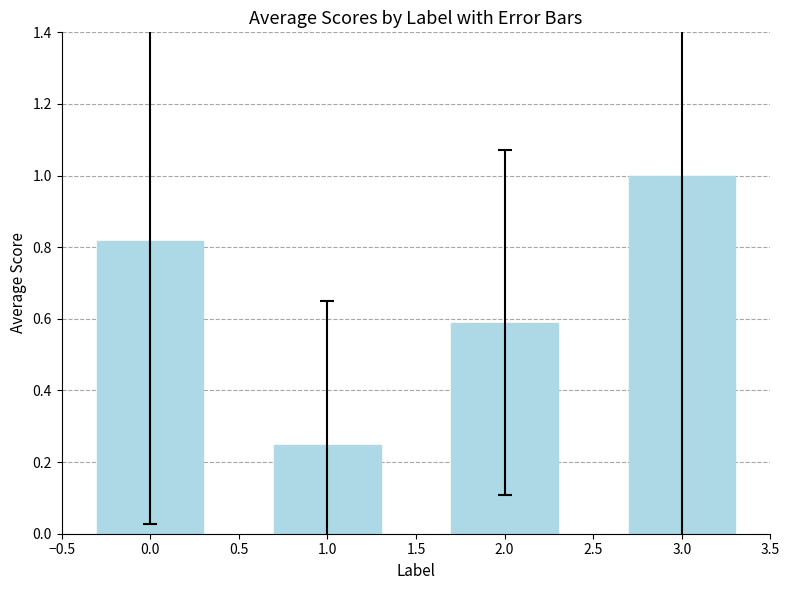

Are the bars grouped side by side (vs. stacked)?

No